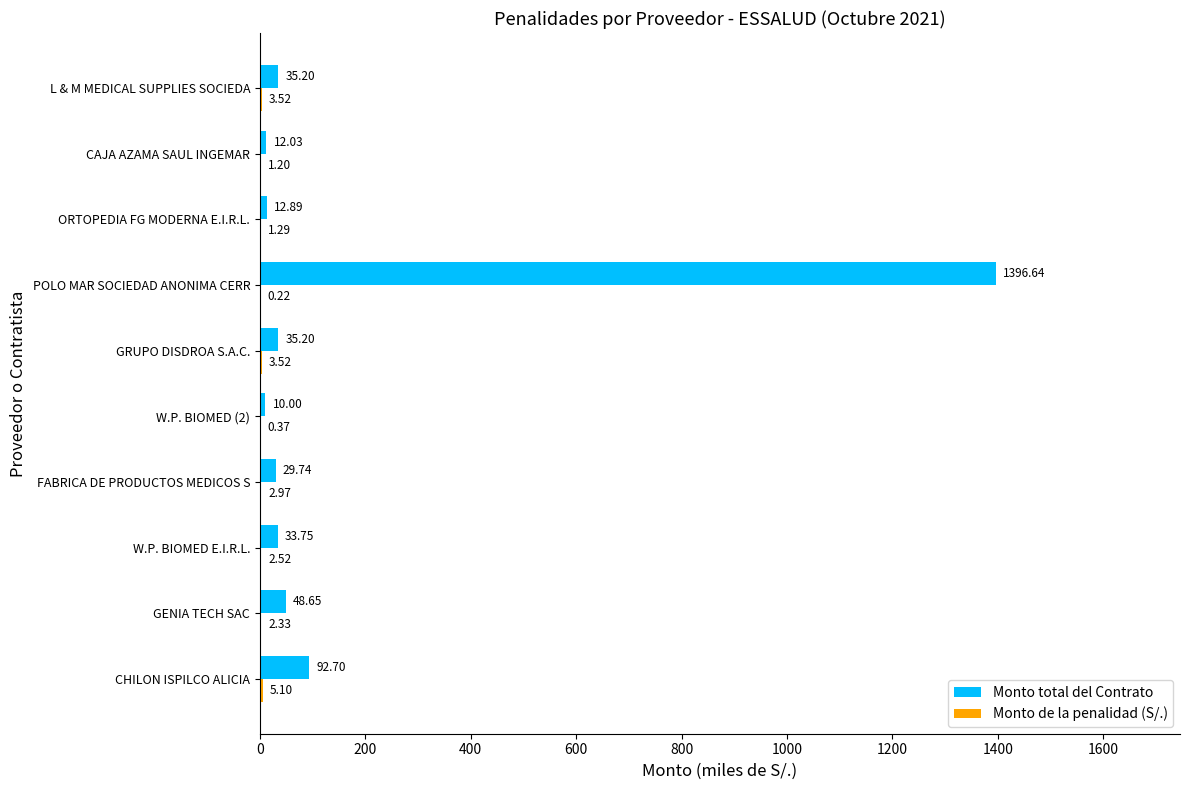

Which series changed the most between FABRICA DE PRODUCTOS MEDICOS S and W.P. BIOMED (2)?

Monto total del Contrato